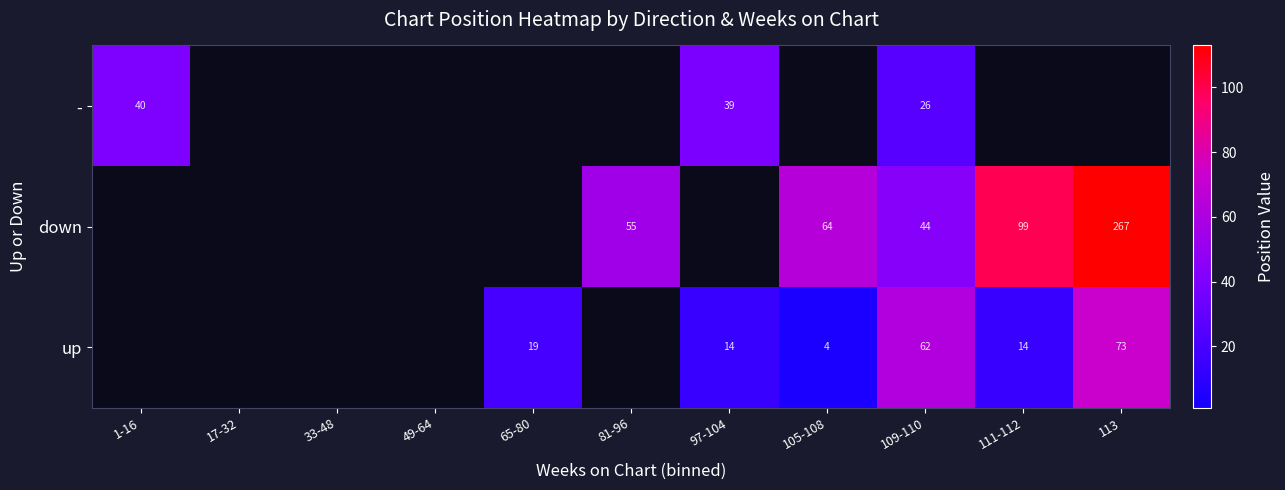

The value of - at 97-104 is 39. True or false?

True